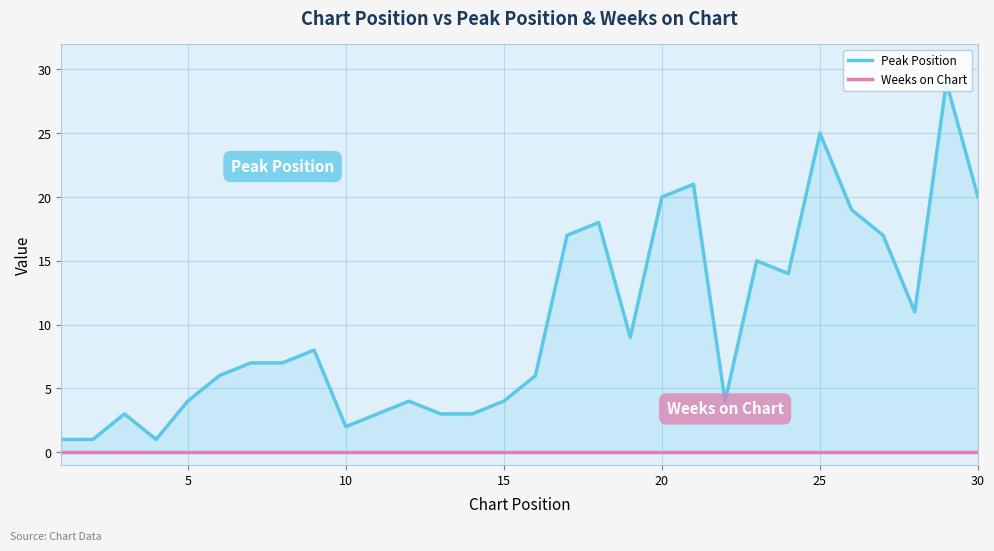

Which series has the largest range (max minus min)?

Peak Position